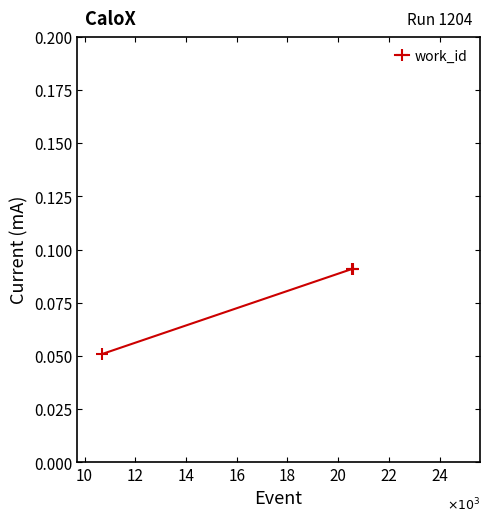

Does the chart have visible grid lines?

No